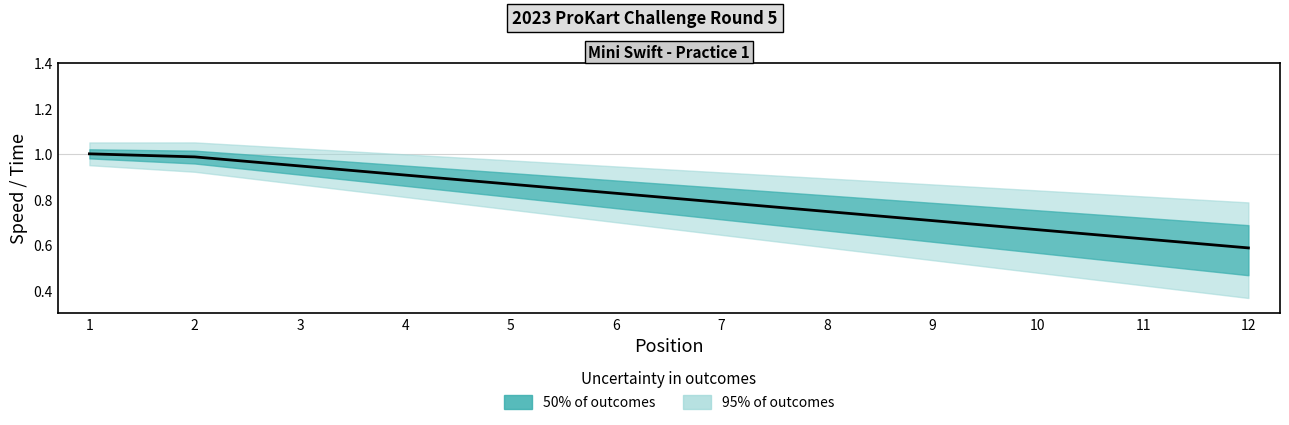

True or false: there are more than 0 points higher than both neighbors.

False